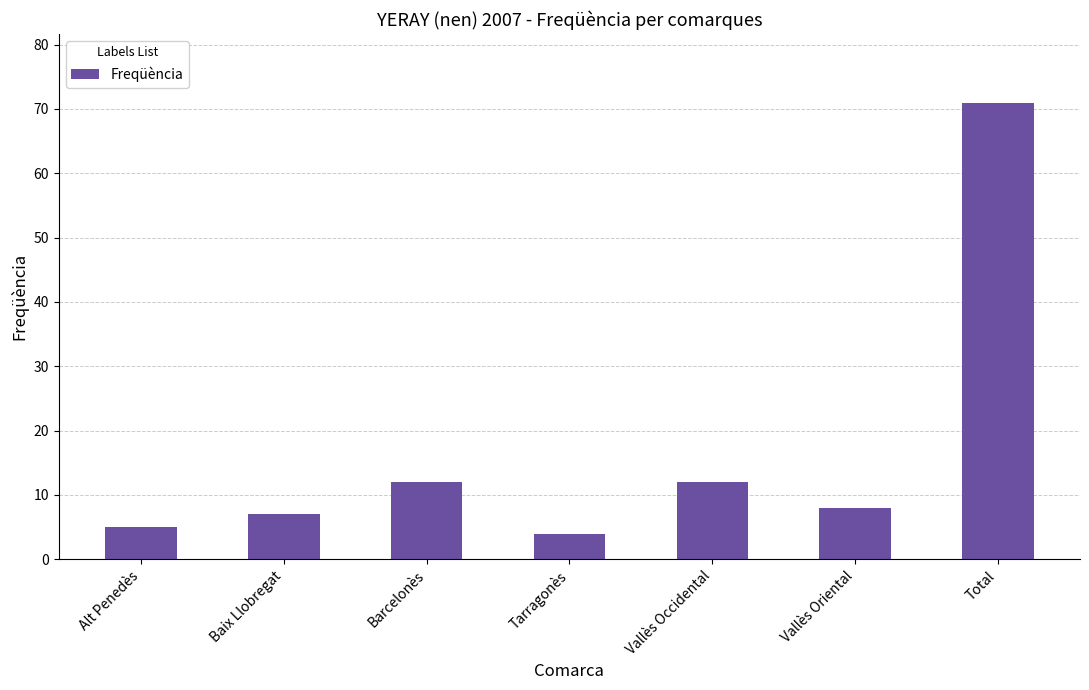

Reading right to left, extract all data points from this chart.

71	8	12	4	12	7	5